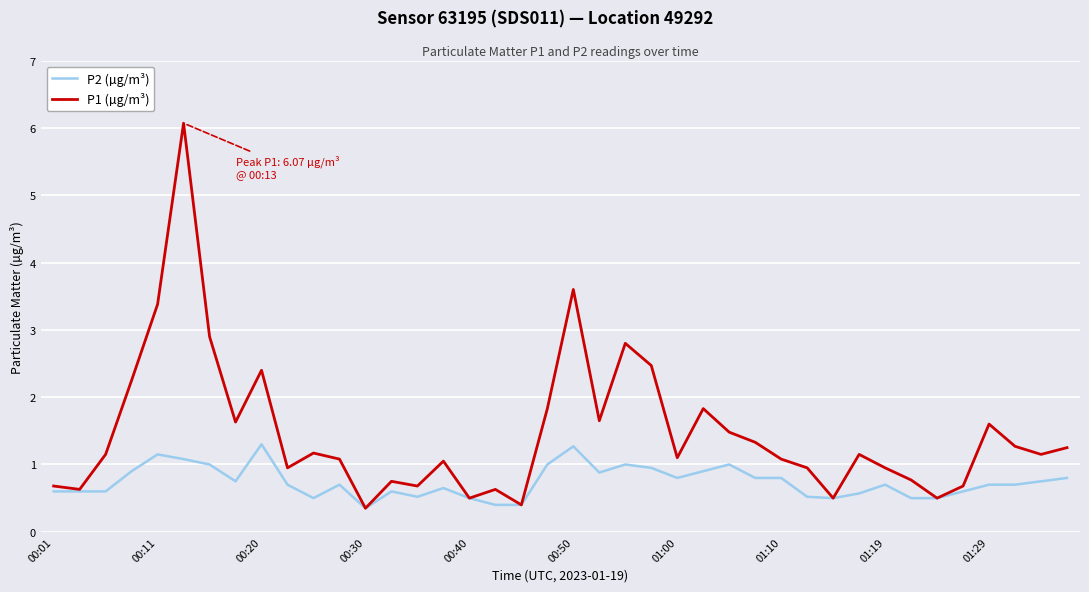

List the series in order of their overall mean, highest first.

P1 (µg/m³), P2 (µg/m³)